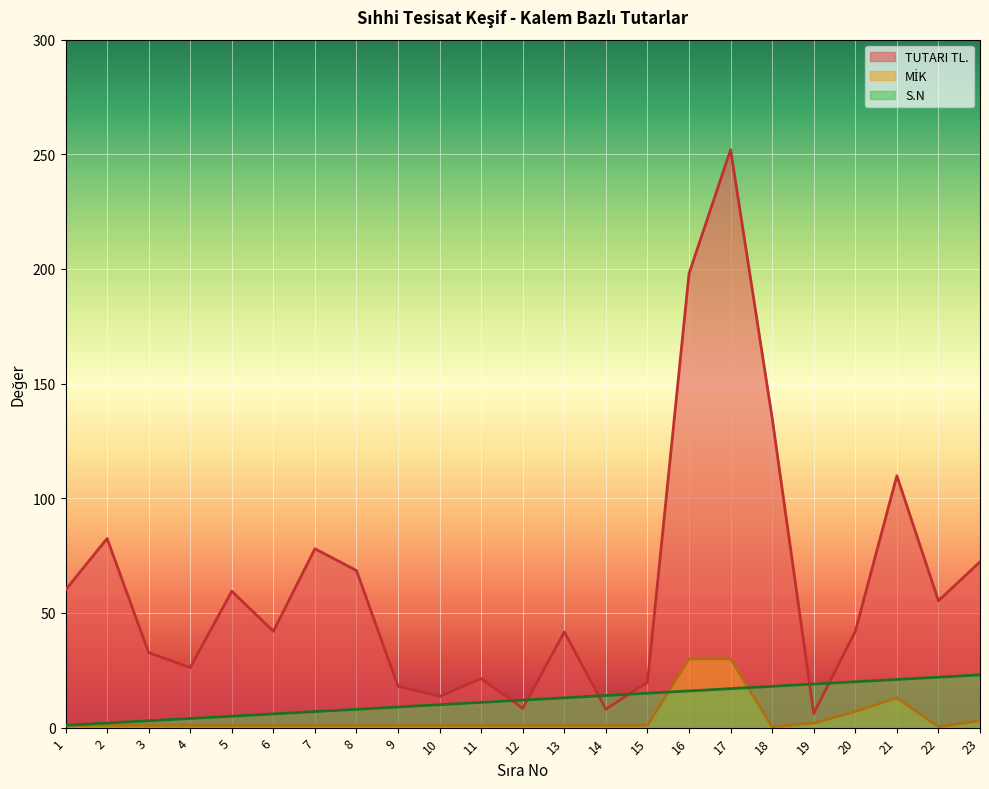

What is the sum of the S.N values at 12 and 15?

27.0